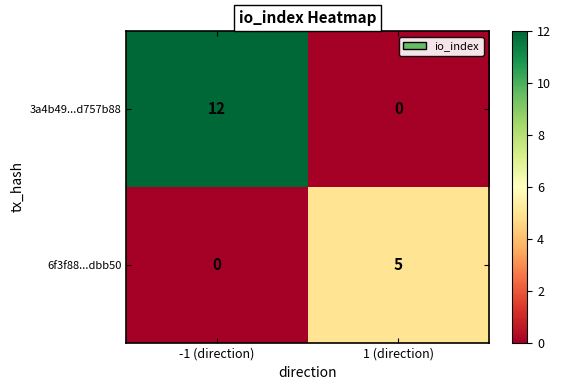

What is the average value of the 3a4b49...d757b88 series?

6